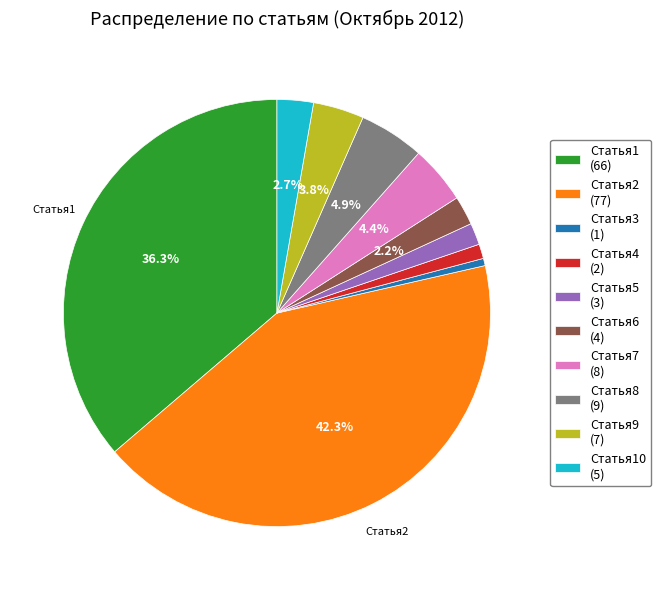

Is there a majority slice in this chart?

No